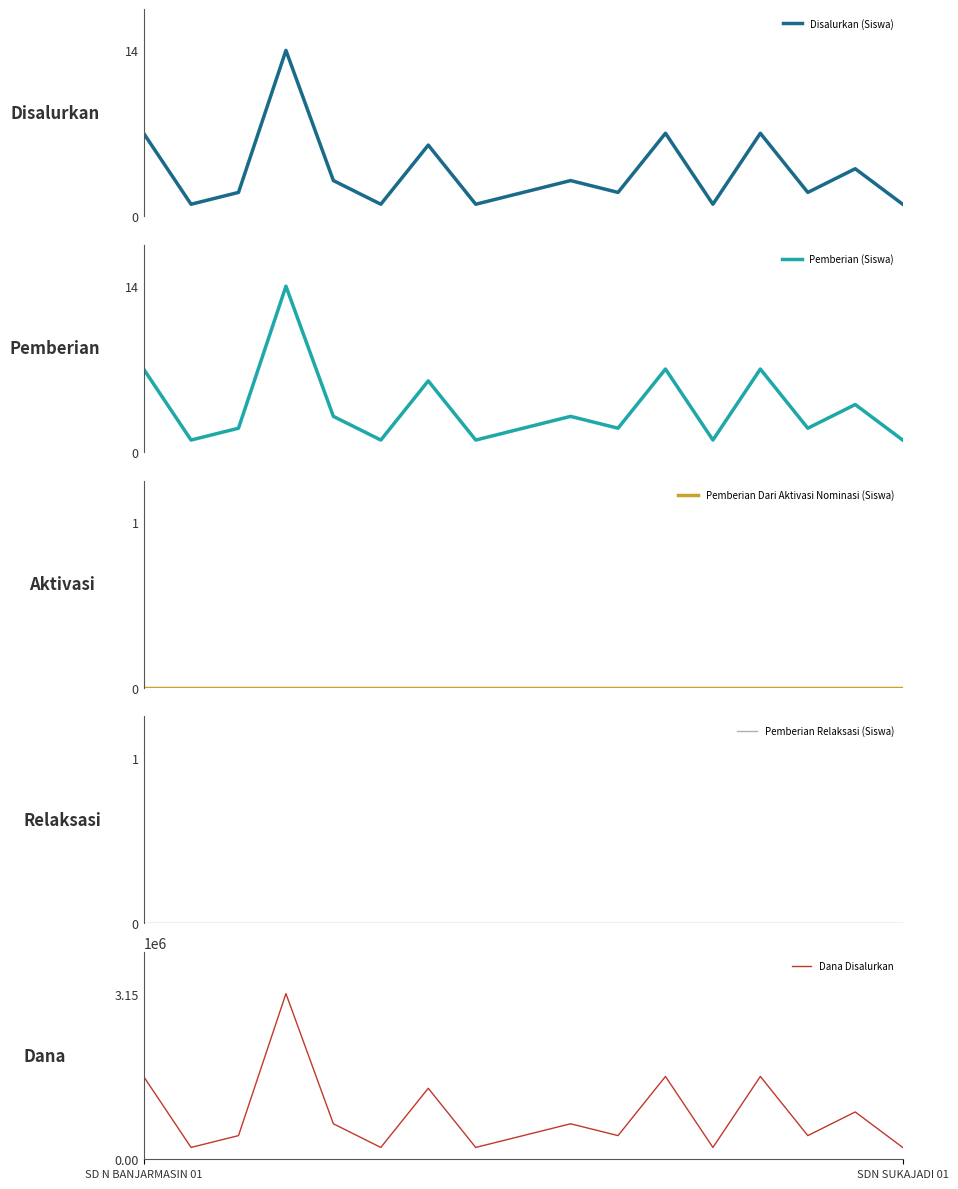

At how many categories does at least one series exceed 2650982?

1